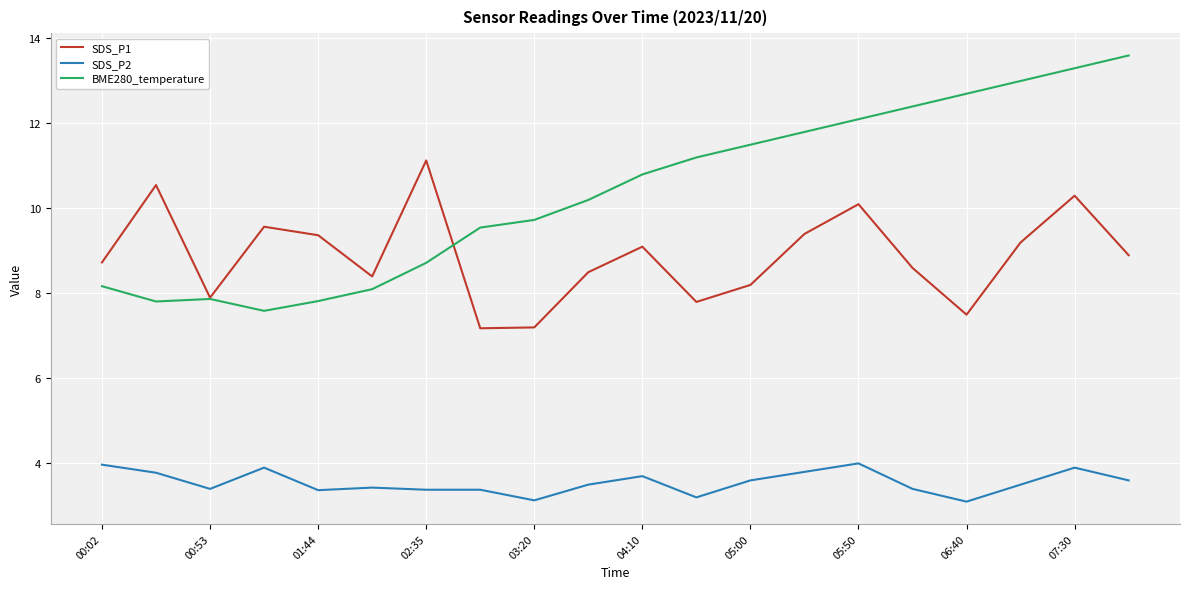

Which series has the widest spread of values?

BME280_temperature